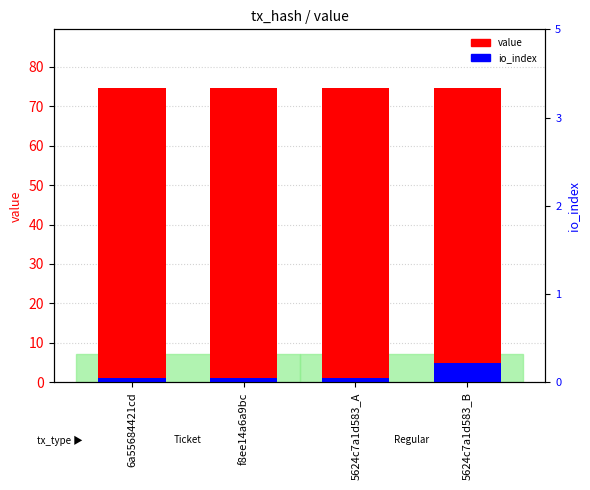

What is the average value of the value series?

74.5